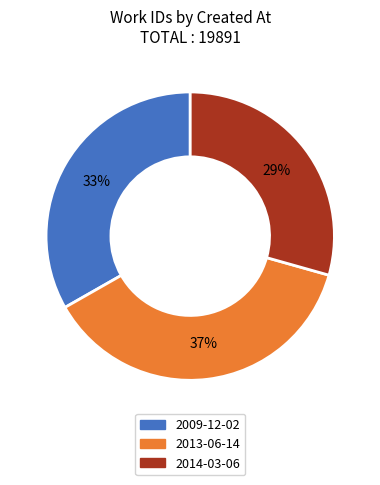

To the nearest percent, what is the difference between the largest and smallest slice percentages?

8%